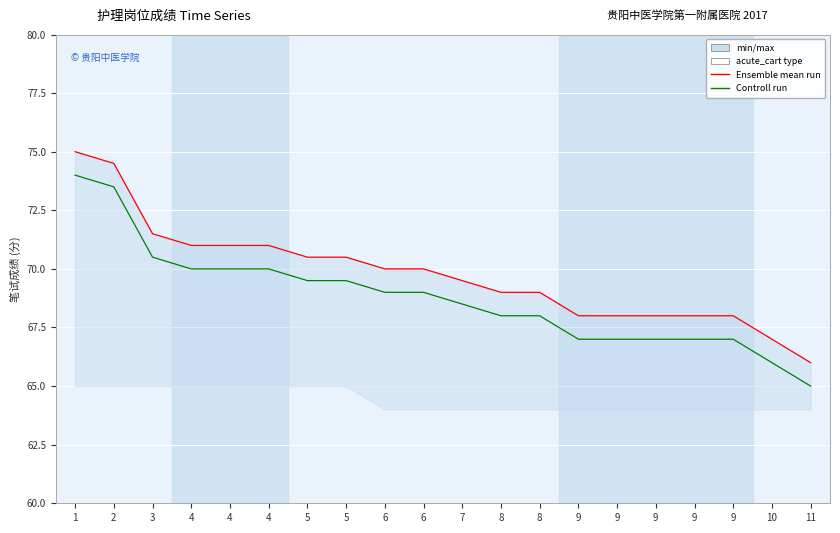

What is the value of the Controll run point at the 2nd from the left?

73.5